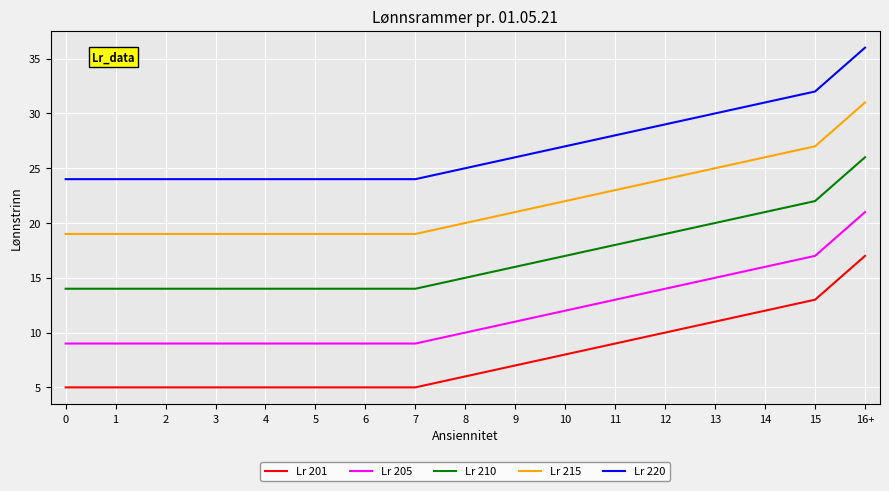

What is the minimum value for Lr 215?

19